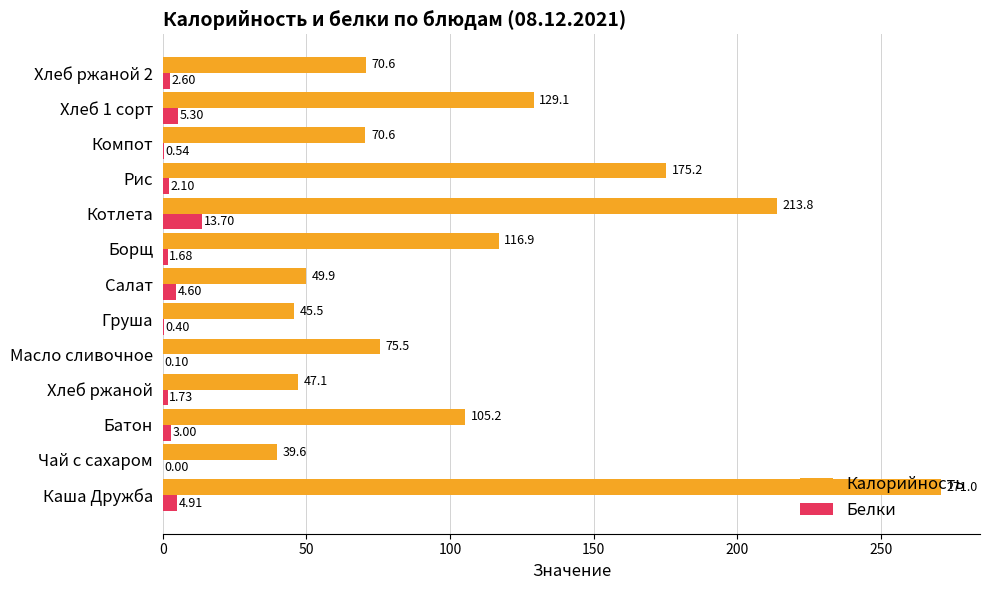

Which series has the largest total across all categories?

Калорийность